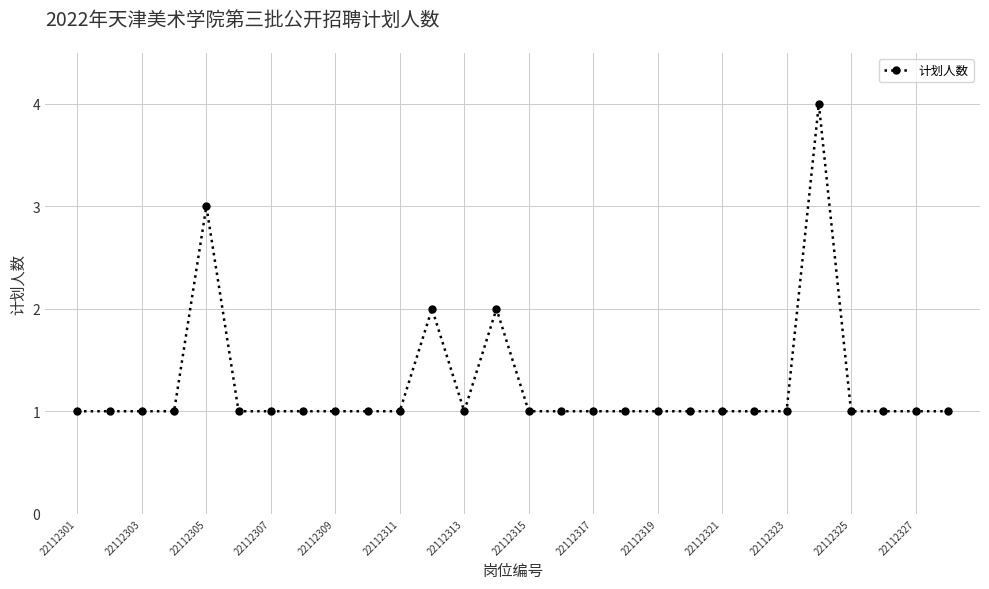

True or false: there are more than 0 points higher than both neighbors.

True